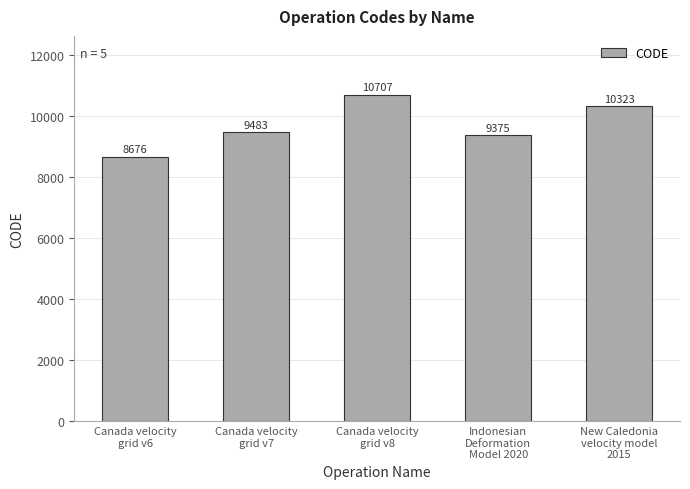

What is the greatest value displayed?

10707